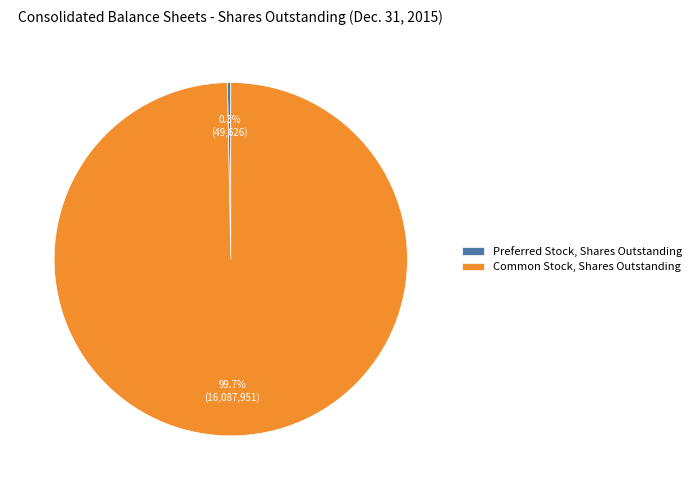

To the nearest percent, what portion does Common Stock, Shares Outstanding represent?

100%